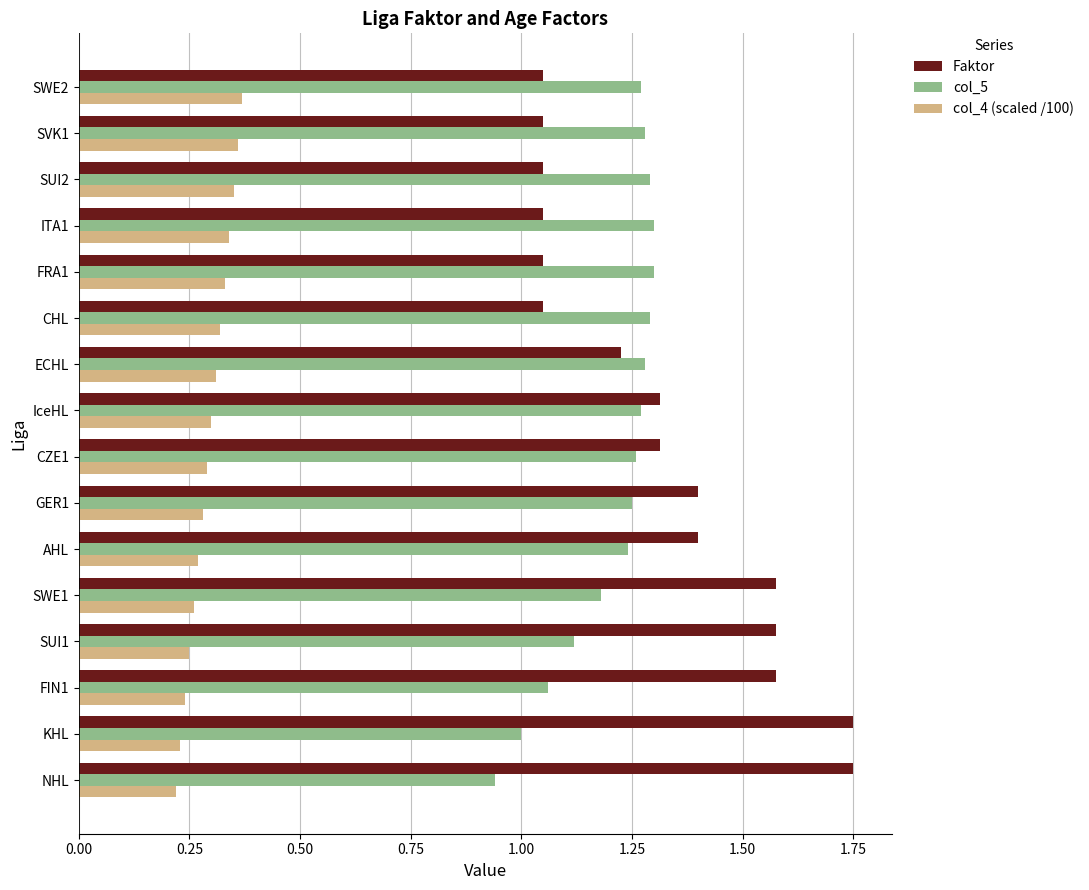

Which category has the lowest value in the col_5 series?

NHL